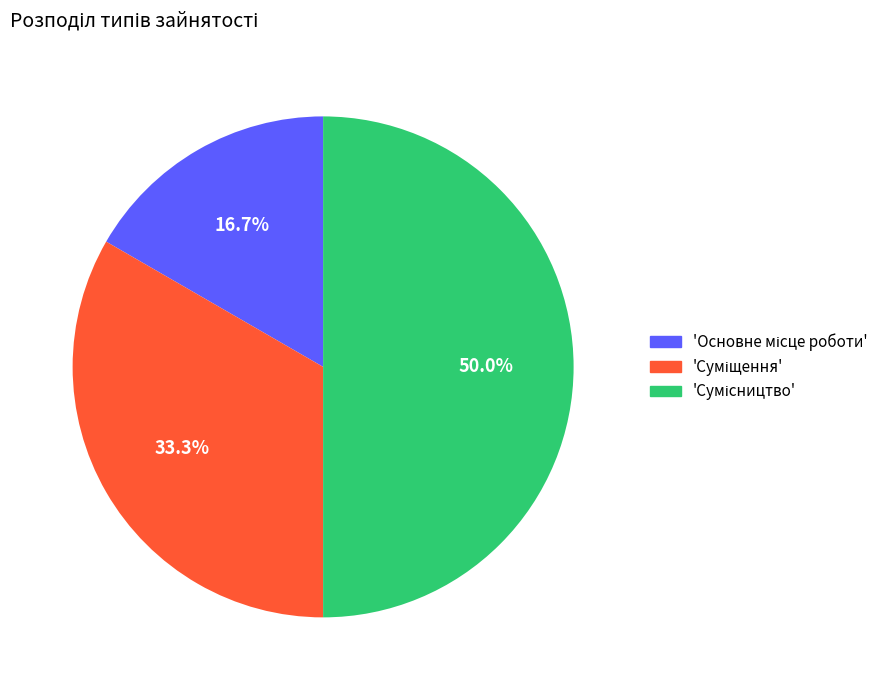

Count the number of slices in the pie.

3